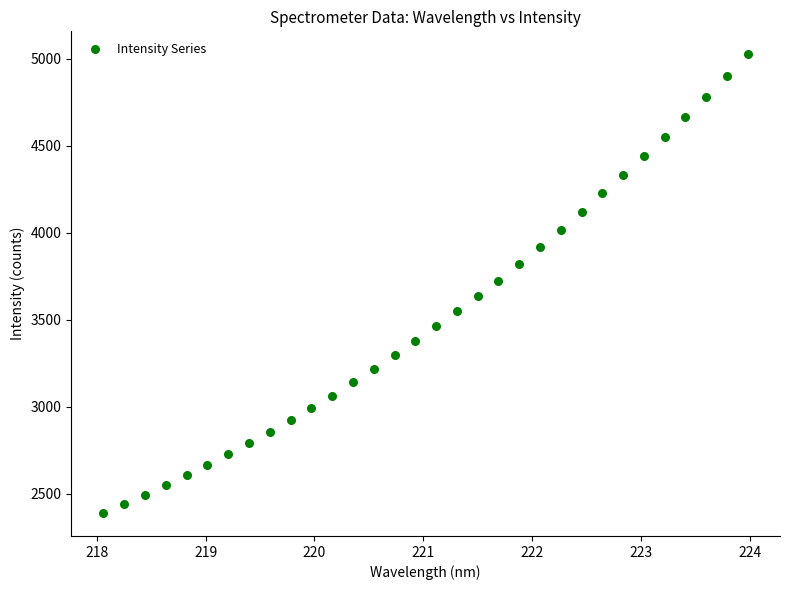

What is the range of X values (max minus min)?

5.9